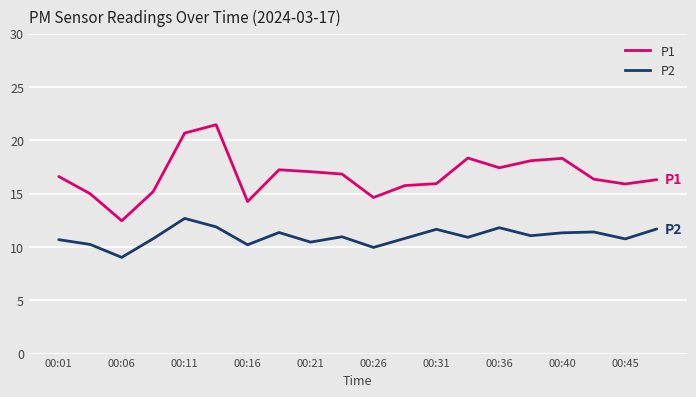

What is the smallest value displayed?

9.0